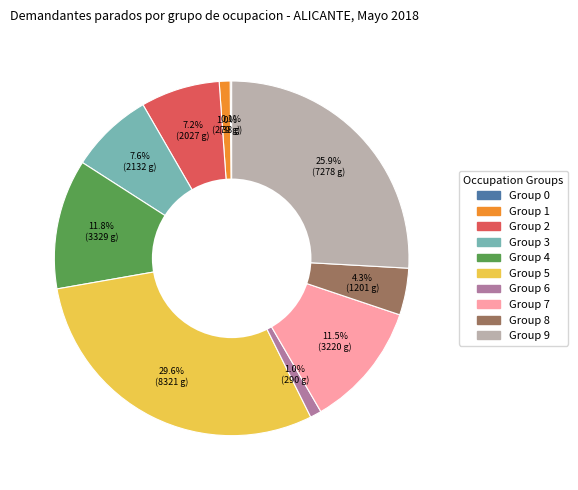

Does any single category account for the majority?

No